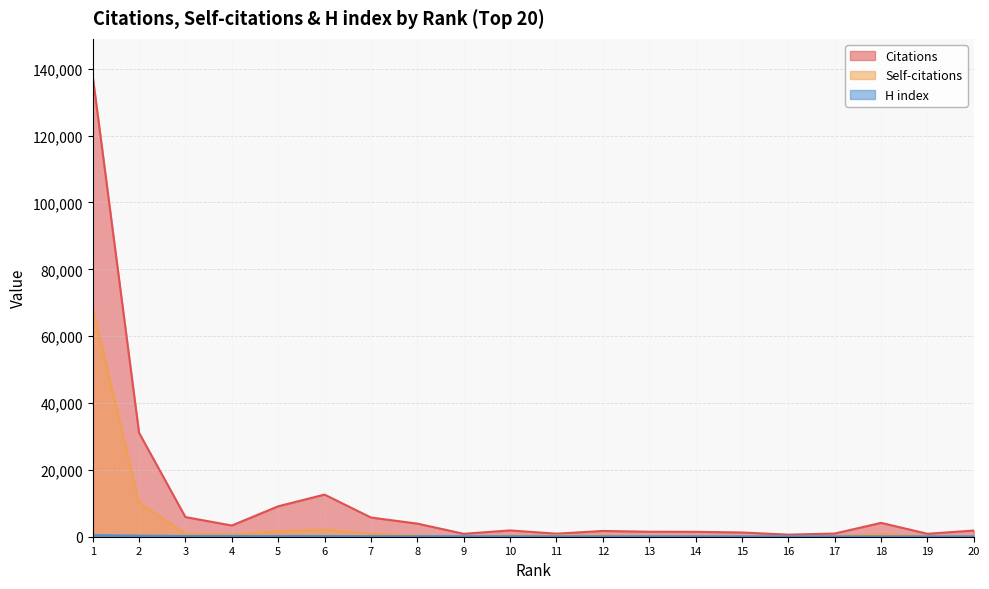

Rank the series by their maximum value, from highest to lowest.

Citations, Self-citations, H index